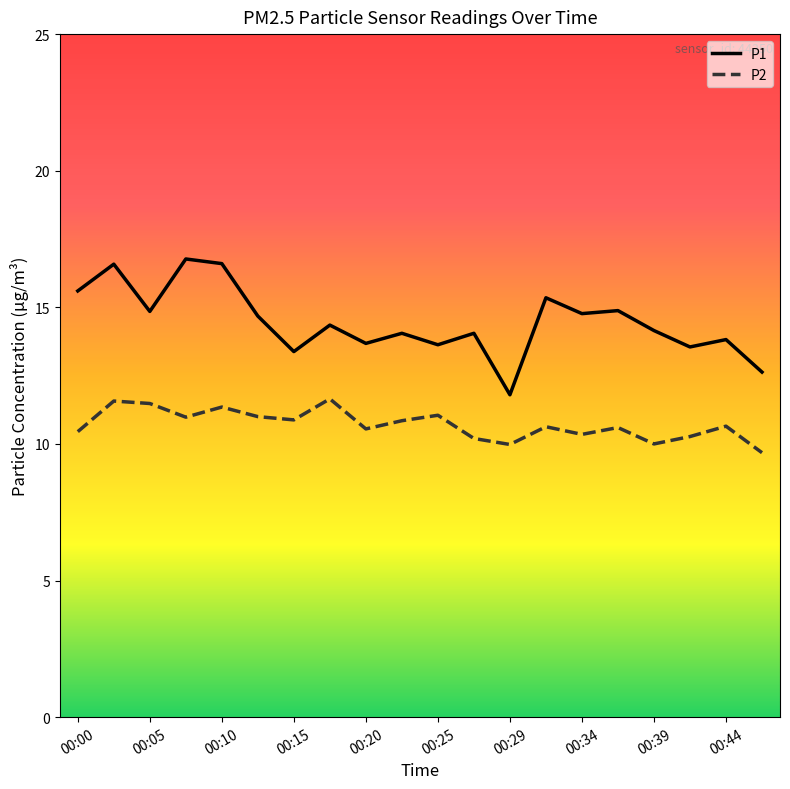

Which series has the widest spread of values?

P1